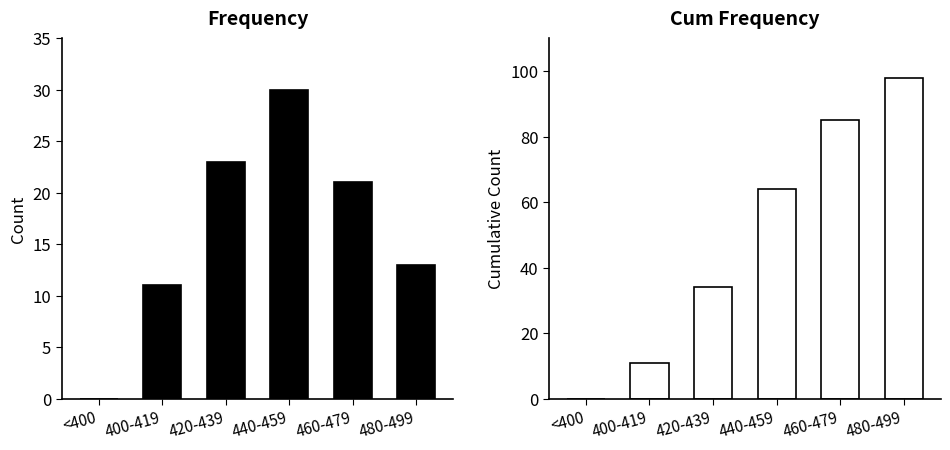

How many groups of bars are there?

6